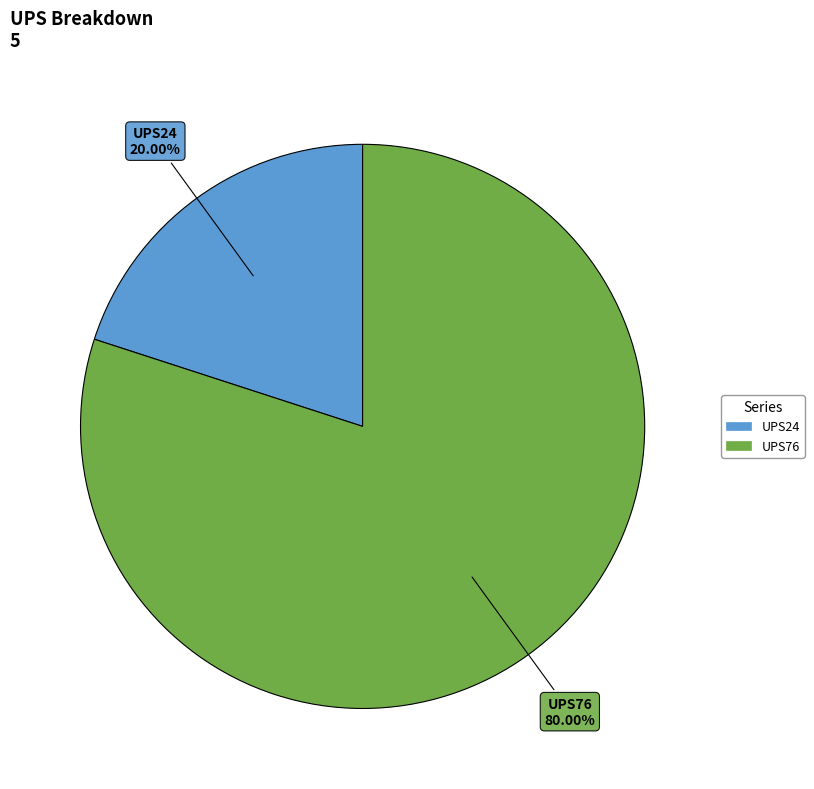

Does any single category account for the majority?

Yes